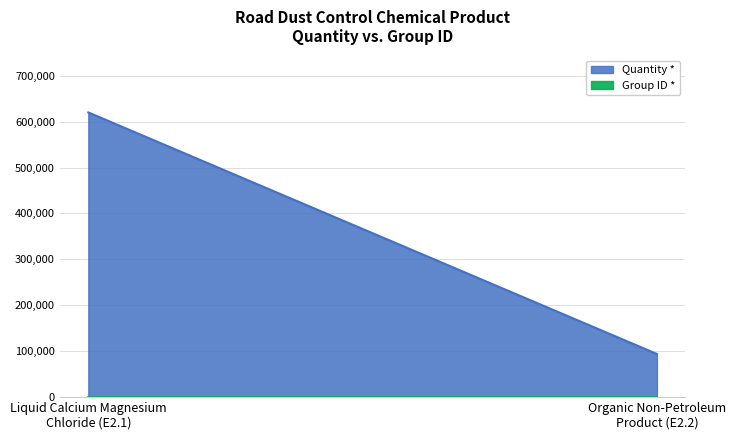

What is the difference between the highest and lowest values at Organic Non-Petroleum
Product (E2.2)?

93998